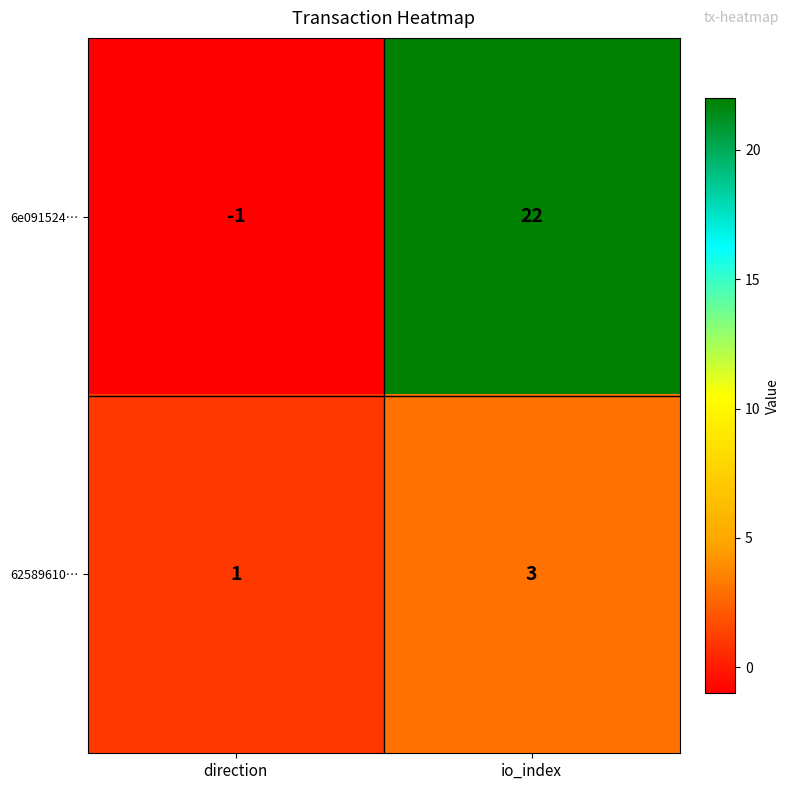

What is the difference between the maximum and minimum values in the 6e091524… series?

23